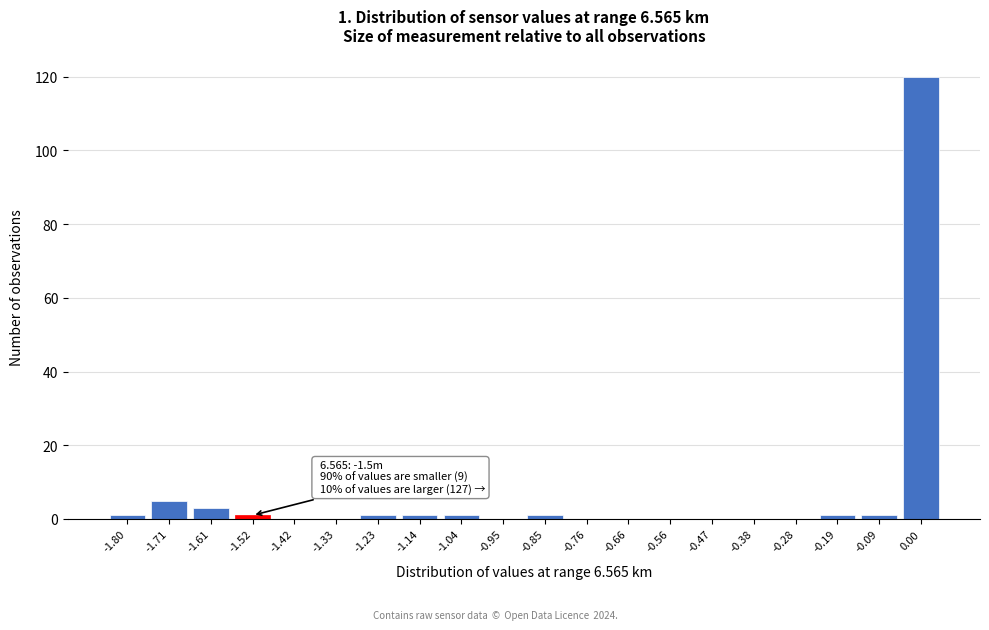

Reading left to right, extract all data points from this chart.

-1.80=1	-1.71=5	-1.61=3	-1.52=1	-1.42=0	-1.33=0	-1.23=1	-1.14=1	-1.04=1	-0.95=0	-0.85=1	-0.76=0	-0.66=0	-0.56=0	-0.47=0	-0.38=0	-0.28=0	-0.19=1	-0.09=1	0.00=120